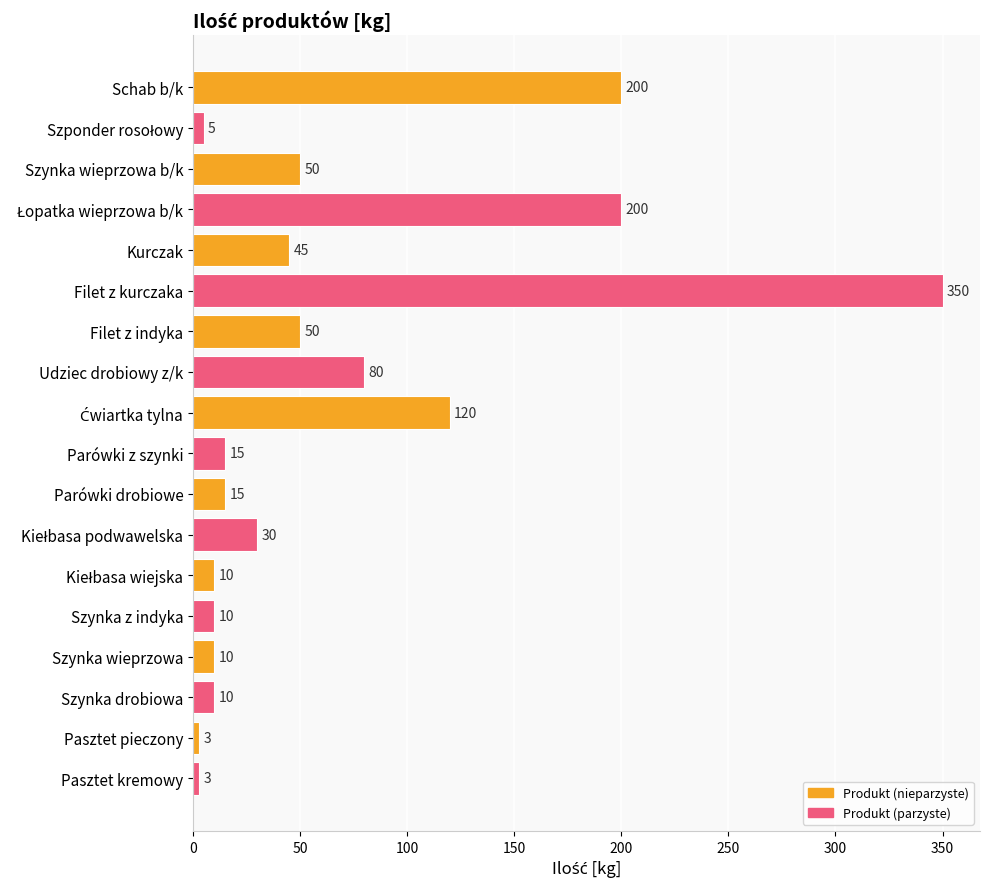

The value at Udziec drobiowy z/k is 80. True or false?

True